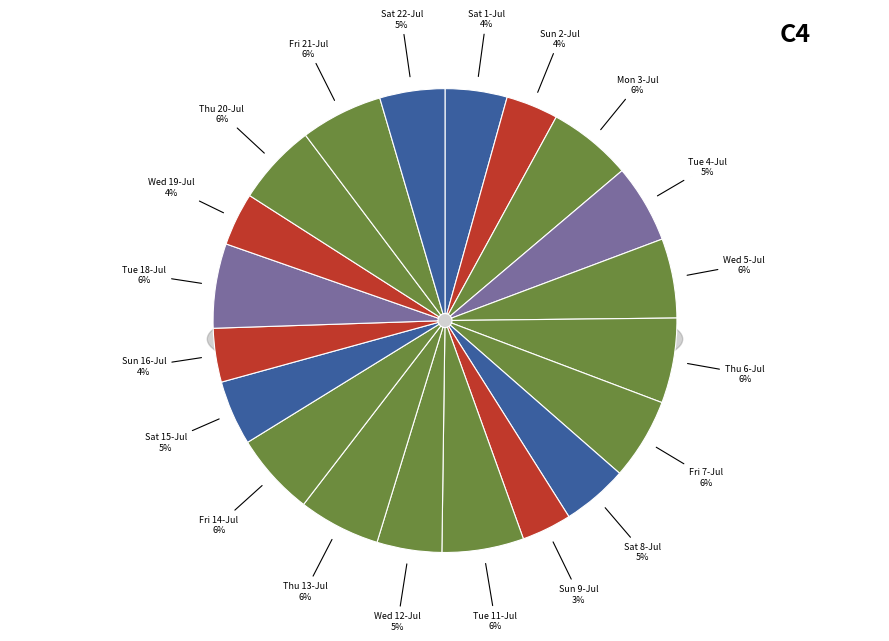

What is the smallest slice in the pie chart?

Sun 9-Jul